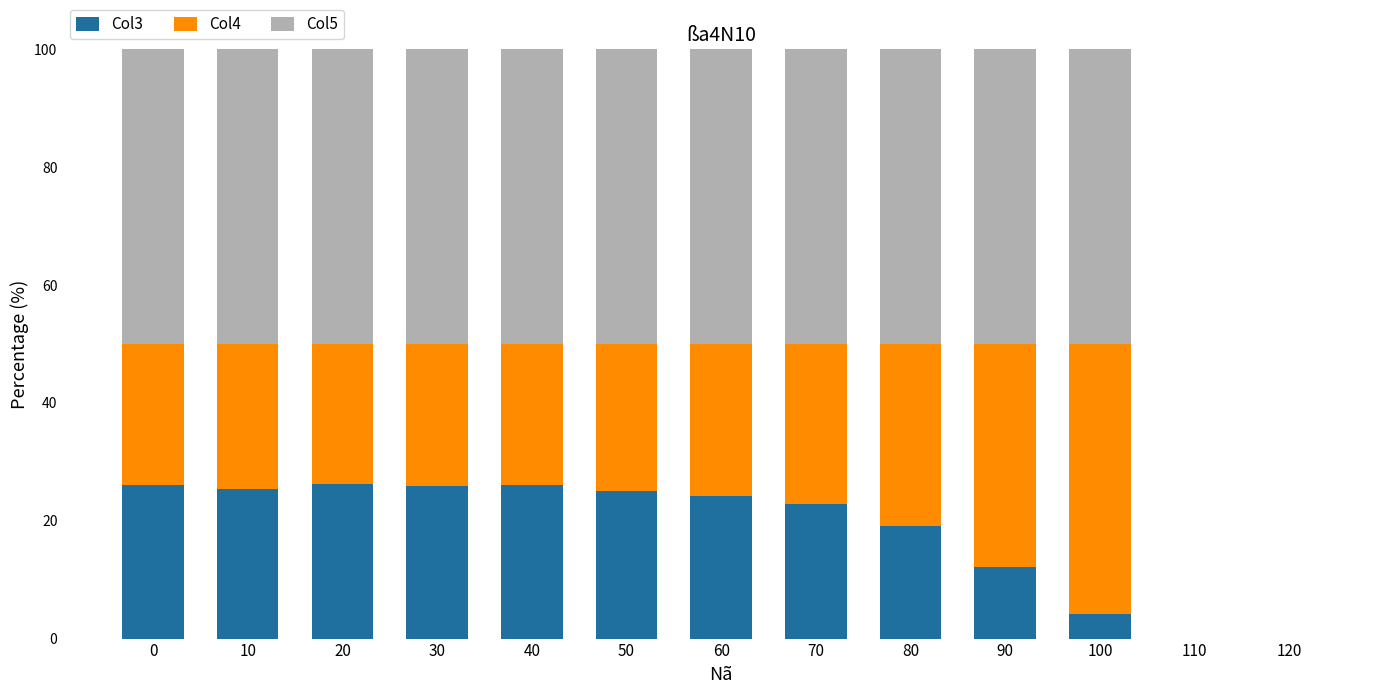

The value of Col3 at 60 is 24.2. True or false?

True